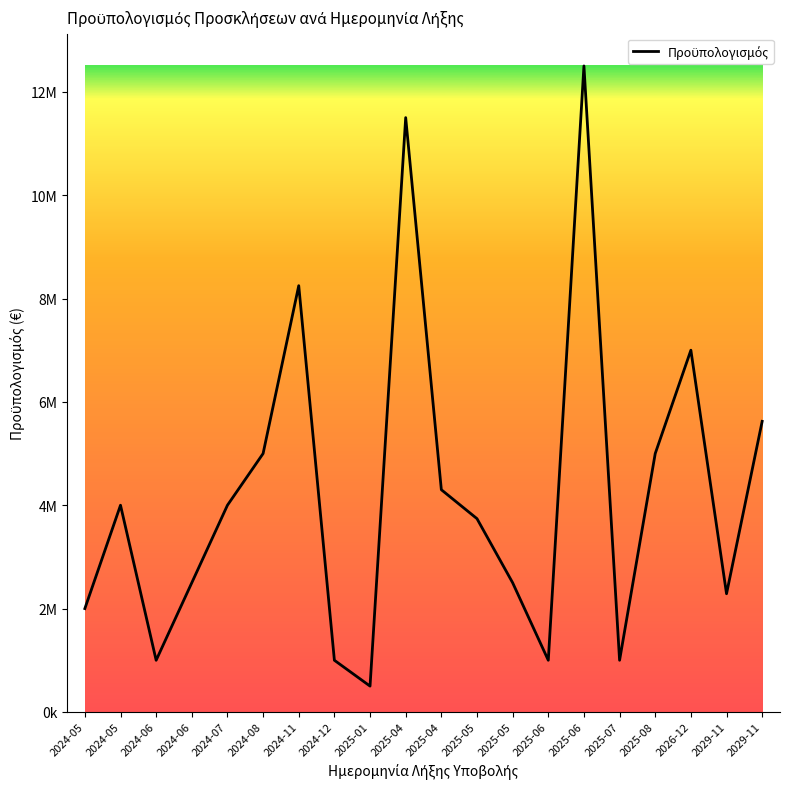

Reading left to right, what are all the values shown in this chart?

2024-05=2000000	2024-05=4000000	2024-06=1000000	2024-06=2500000	2024-07=4000000	2024-08=5000000	2024-11=8248000	2024-12=1000000	2025-01=500000	2025-04=11500000	2025-04=4300000	2025-05=3740000	2025-05=2500000	2025-06=1000000	2025-06=12500000	2025-07=1000000	2025-08=5000000	2026-12=7000000	2029-11=2287172	2029-11=5622879